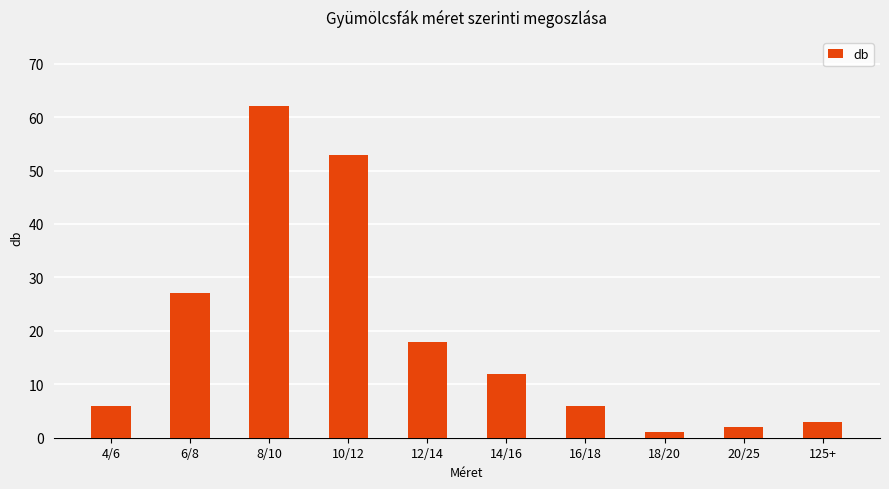

Reading left to right, what are all the values shown in this chart?

4/6=6	6/8=27	8/10=62	10/12=53	12/14=18	14/16=12	16/18=6	18/20=1	20/25=2	125+=3